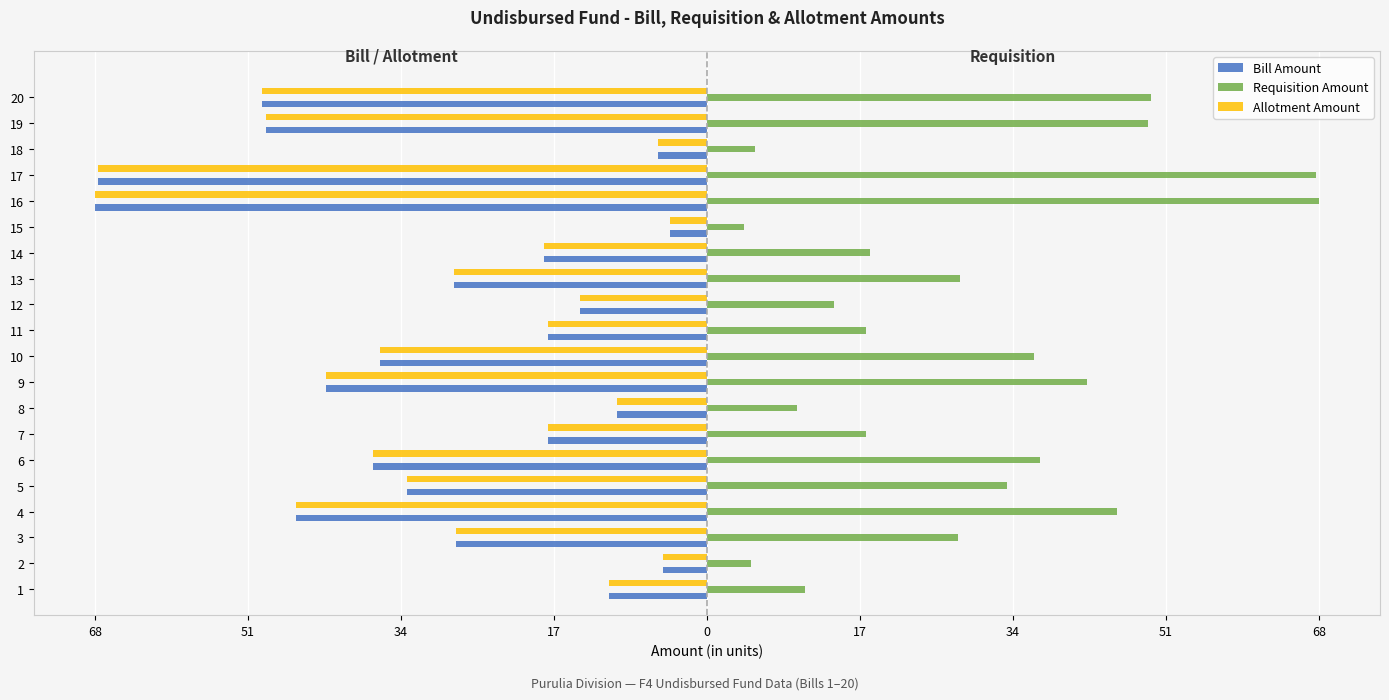

What are all the series names shown in the legend?

Bill Amount, Requisition Amount, Allotment Amount